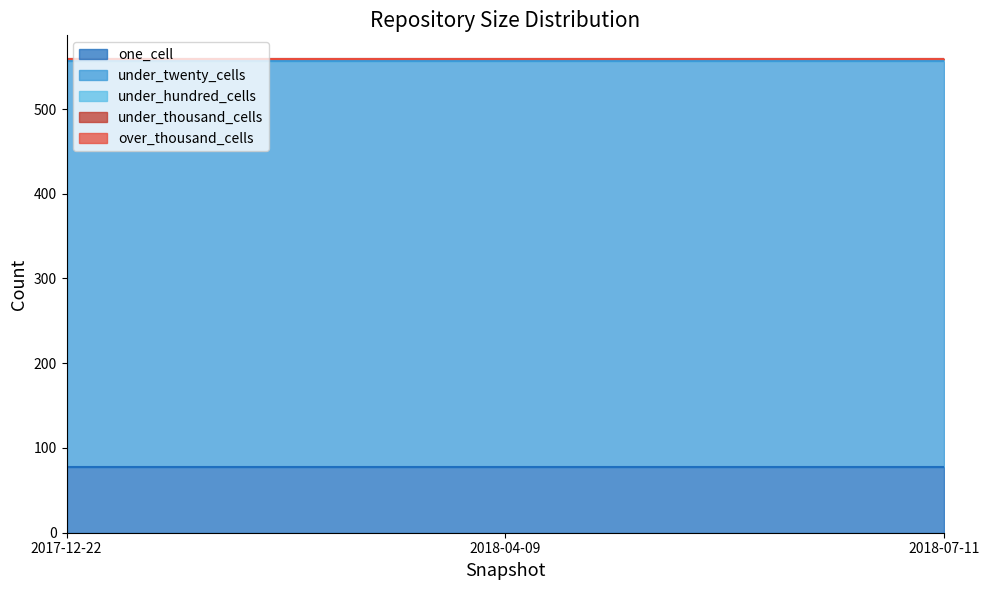

At which label is under_twenty_cells closest to 480?

2017-12-22